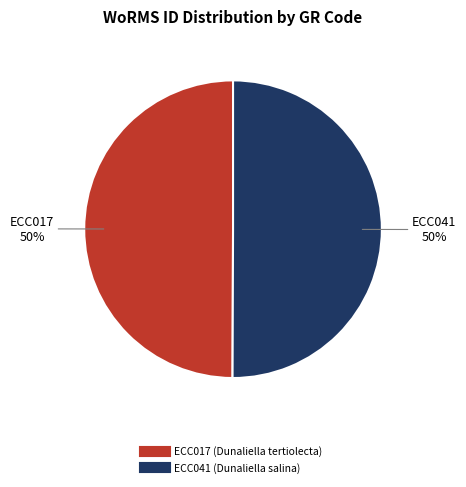

Do ECC041 and ECC017 together represent more than half of the pie?

Yes